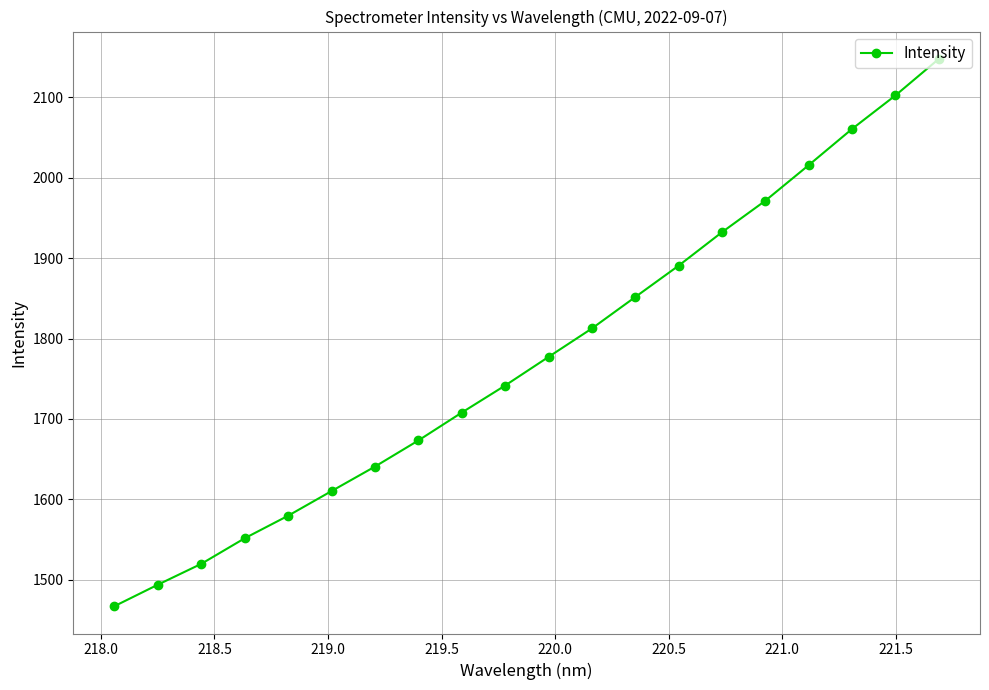

Is this an area chart (filled region under the line)?

No